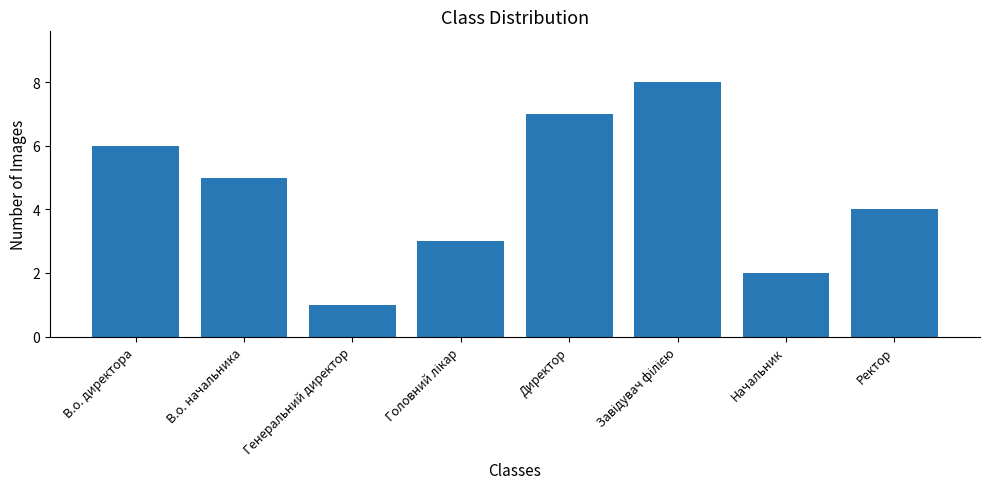

The value at Генеральний директор is 1. True or false?

True